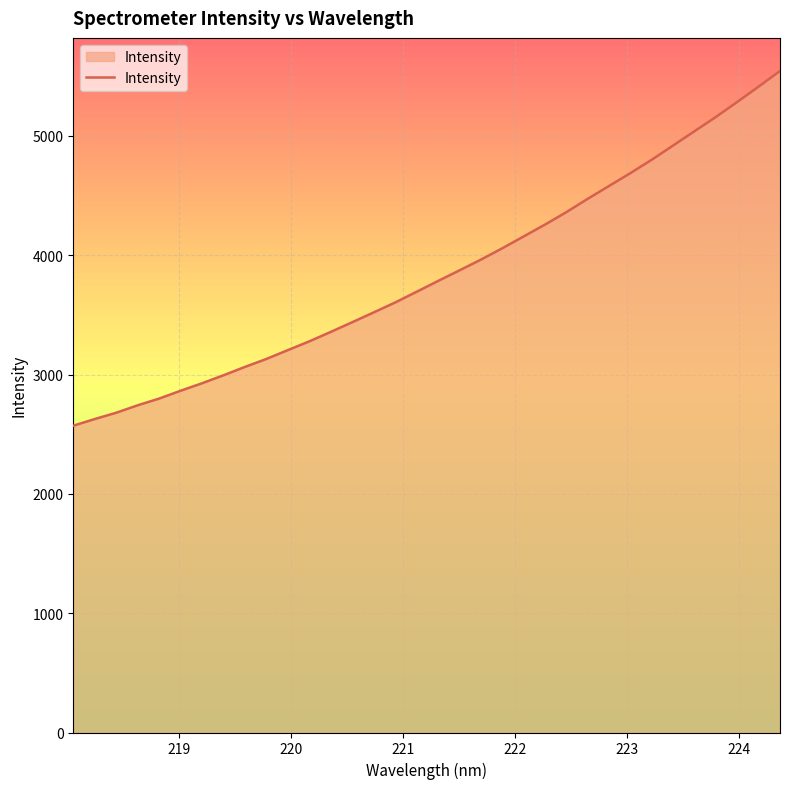

What is the maximum value shown in the chart?

5543.9